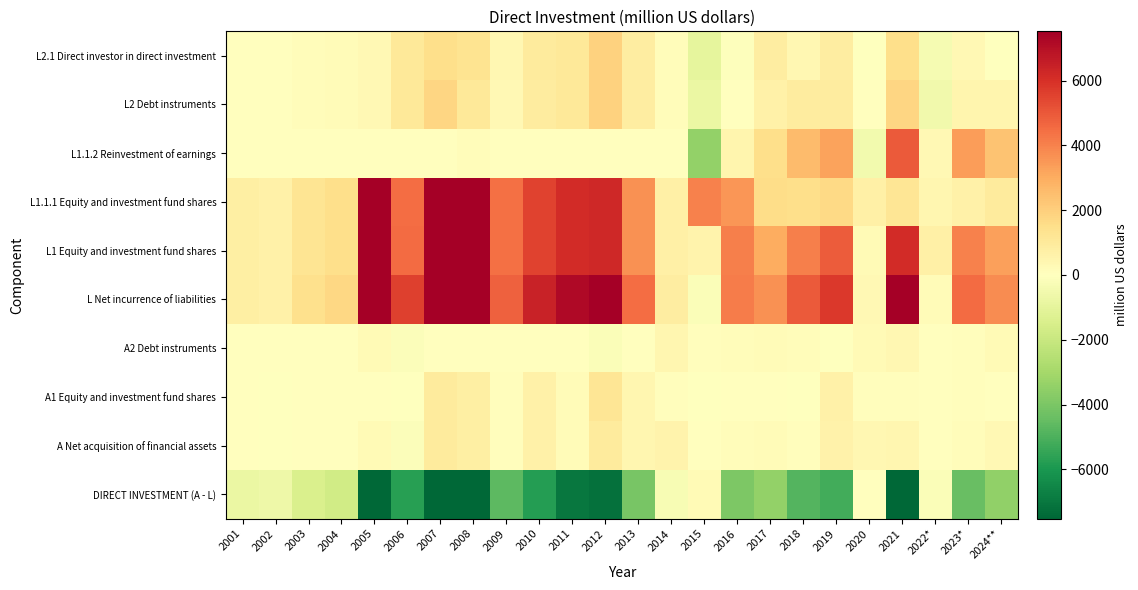

What is the difference between the highest and lowest values at 2022*?

1303